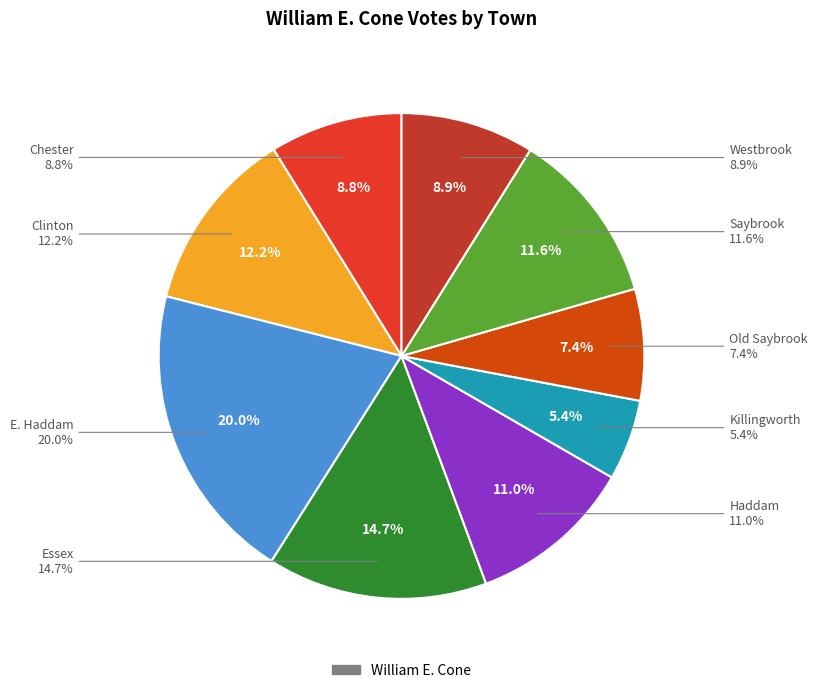

Rank the categories by value from highest to lowest.

E. Haddam, Essex, Clinton, Saybrook, Haddam, Westbrook, Chester, Old Saybrook, Killingworth